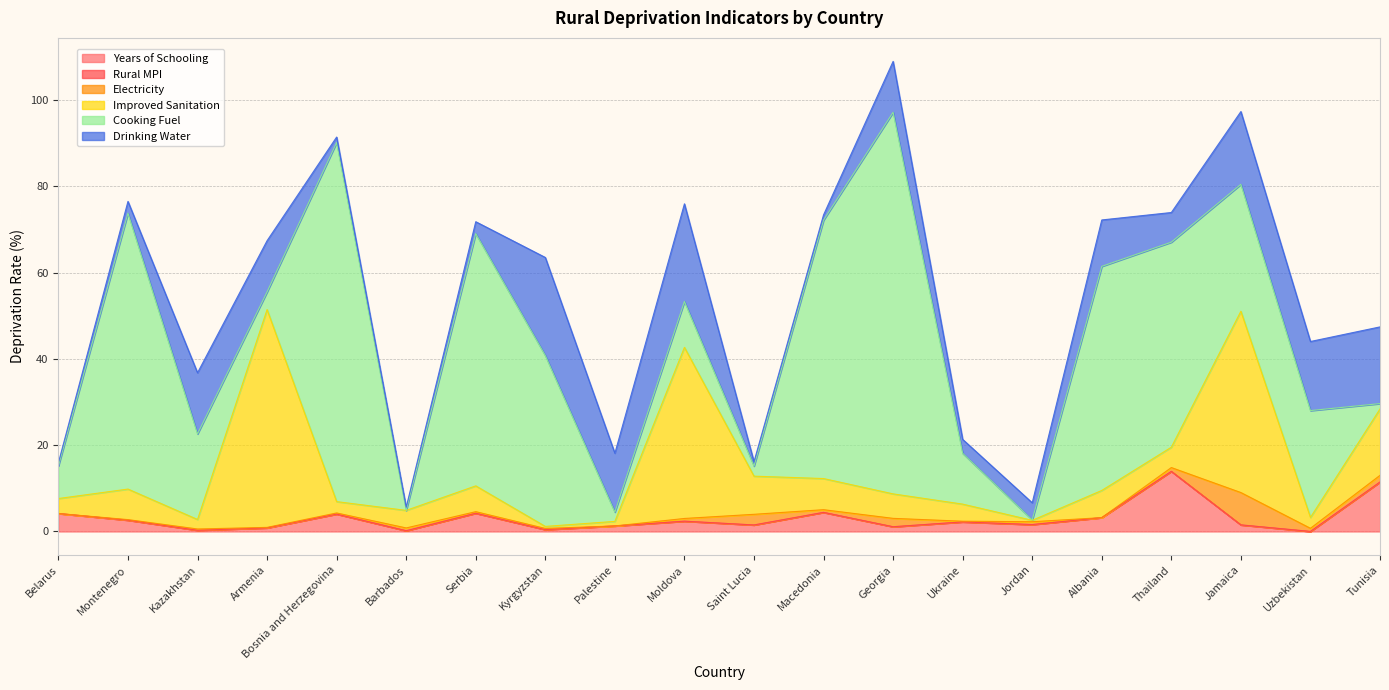

What is the label of the 17th point from the left?

Thailand